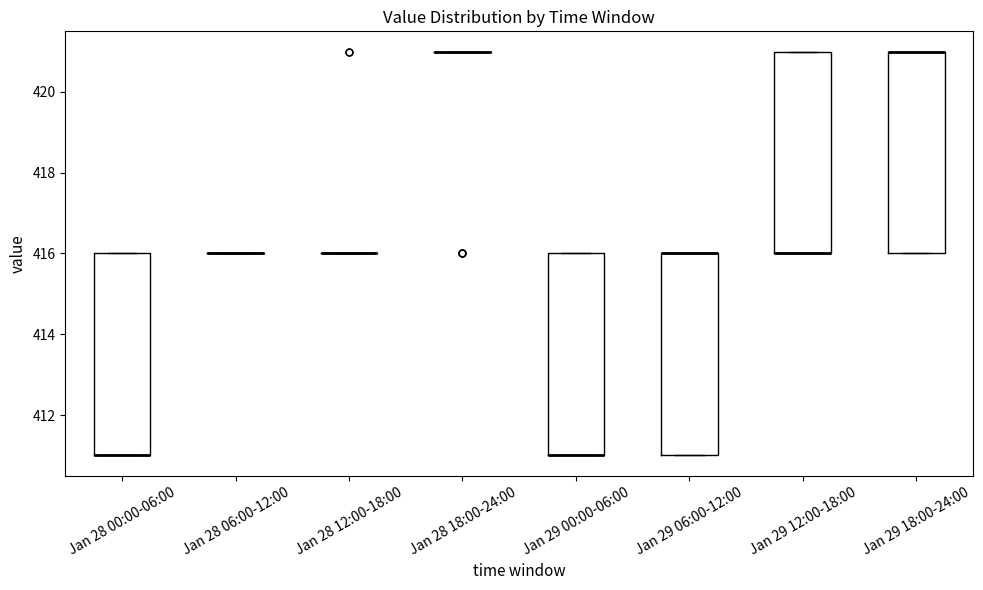

Reading left to right, read every box against the y-axis: the position of its median line, the range the box covers, and the ends of its whiskers. The values are not printed on the chart, so give them approximately, as read against the axis.

Jan 28 00:00-06:00: median 411 (drawn on the box's lower edge), box 411 to 416, whiskers 411 to 416
Jan 28 06:00-12:00: box collapsed to a line at 416, whiskers 416 to 416
Jan 28 12:00-18:00: box collapsed to a line at 416, whiskers 416 to 416
Jan 28 18:00-24:00: box collapsed to a line at 421, whiskers 421 to 421
Jan 29 00:00-06:00: median 411 (drawn on the box's lower edge), box 411 to 416, whiskers 411 to 416
Jan 29 06:00-12:00: median 416 (drawn on the box's upper edge), box 411 to 416, whiskers 411 to 416
Jan 29 12:00-18:00: median 416 (drawn on the box's lower edge), box 416 to 421, whiskers 416 to 421
Jan 29 18:00-24:00: median 421 (drawn on the box's upper edge), box 416 to 421, whiskers 416 to 421